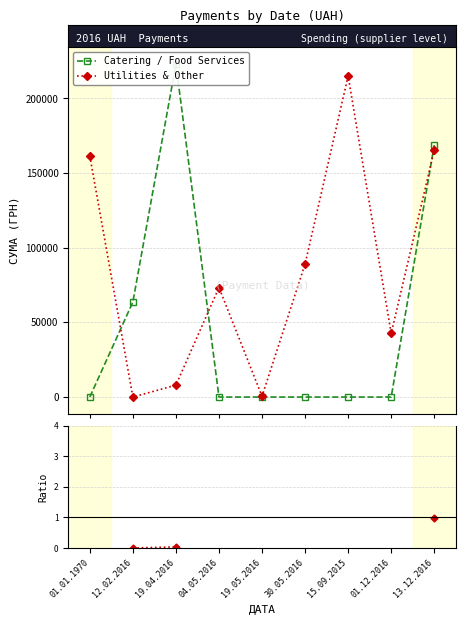

Which has a higher value, 01.01.1970 or 15.09.2015?

01.01.1970